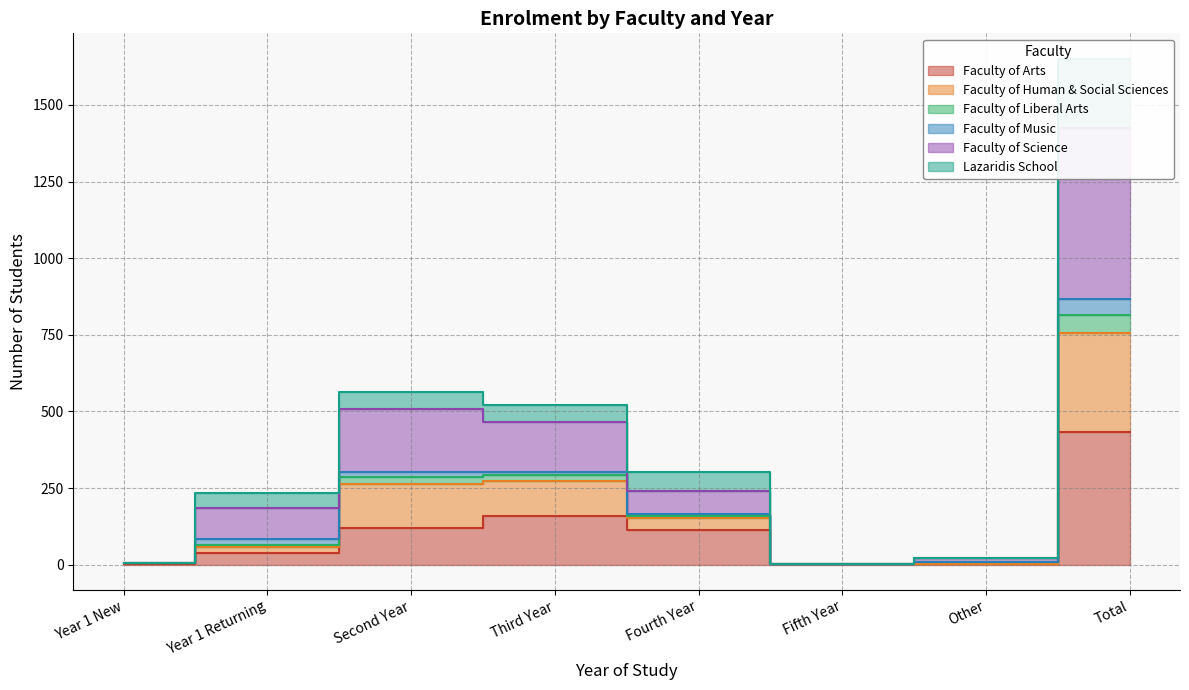

Where is the first local maximum for Faculty of Science?

Second Year